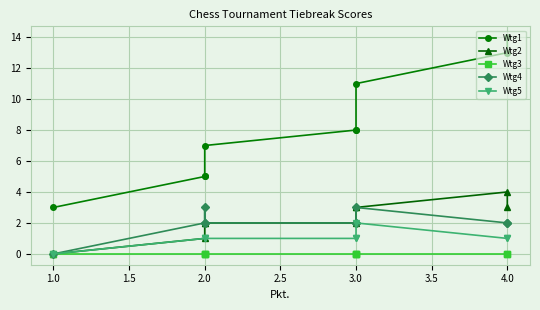

The value of Wtg5 at 3.0 is 0. True or false?

False